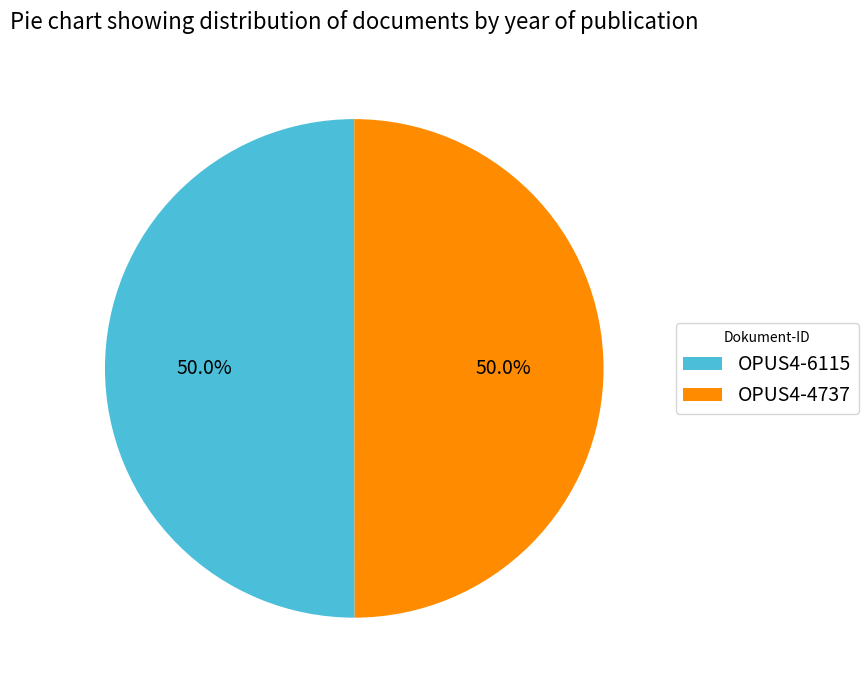

What is the ratio of the value at OPUS4-6115 to the value at OPUS4-4737?

1.0